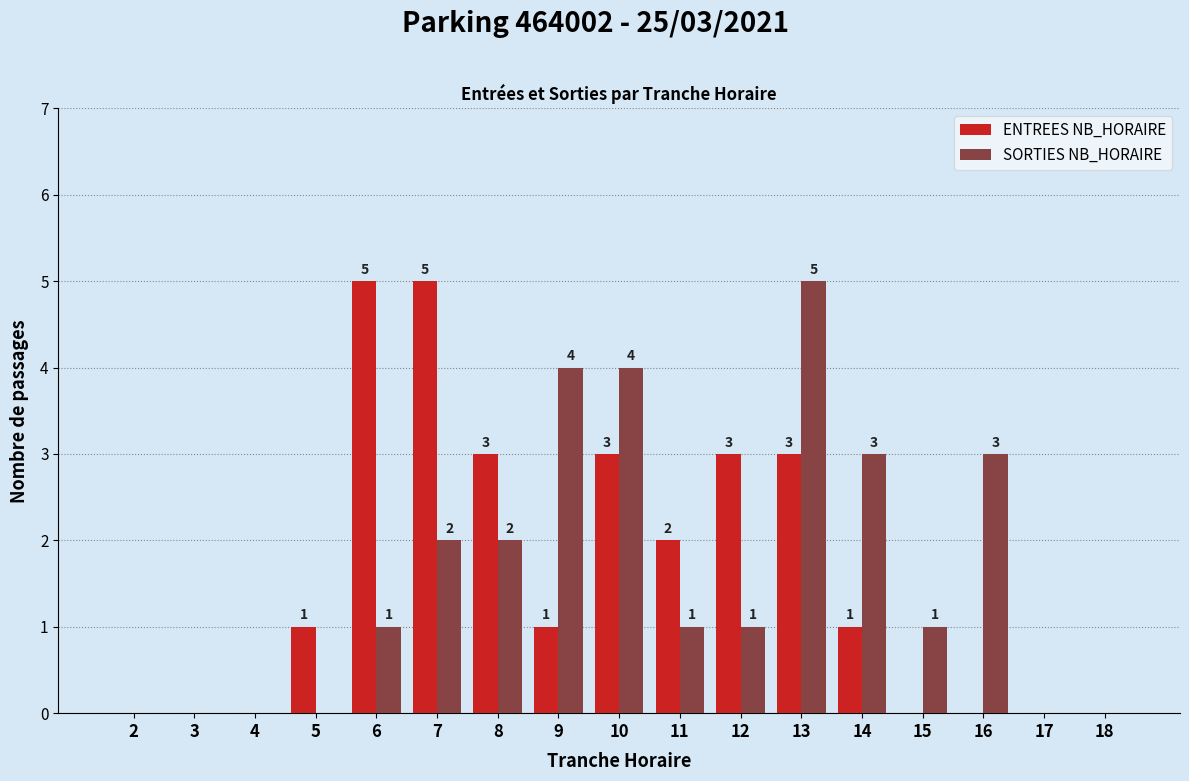

At which label does SORTIES NB_HORAIRE reach its peak?

13